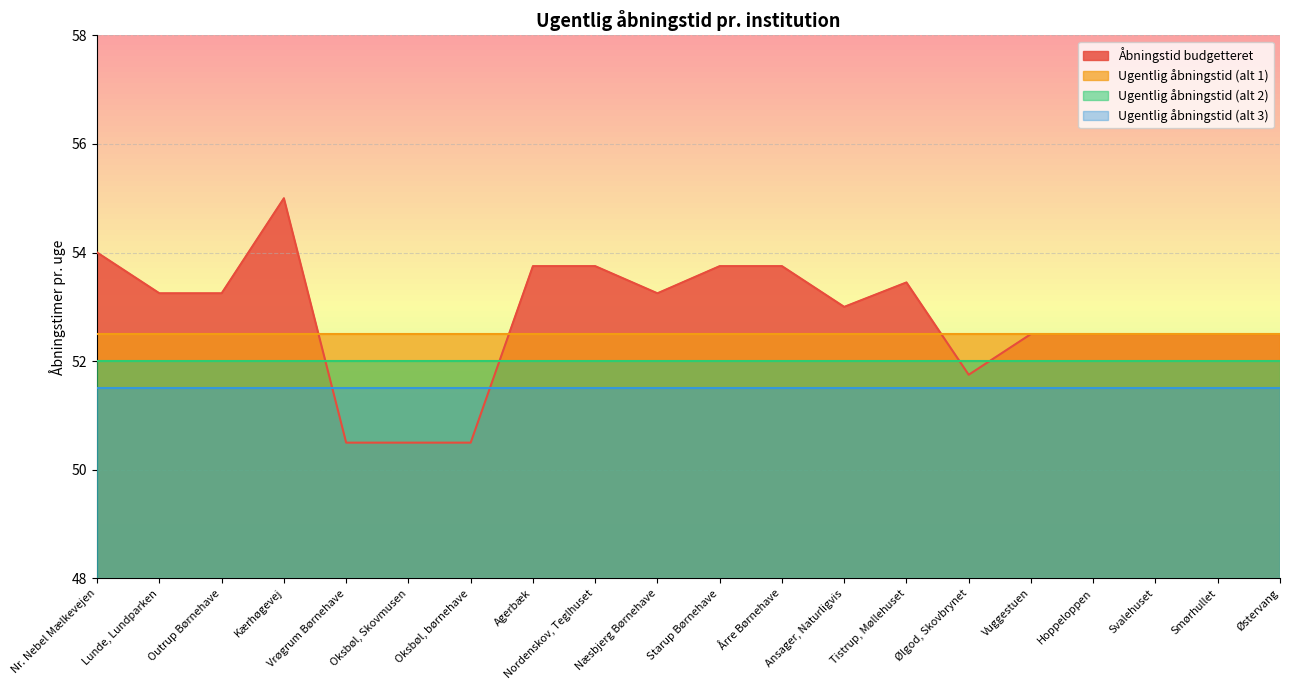

How many interior local peaks does the Åbningstid budgetteret series have?

2